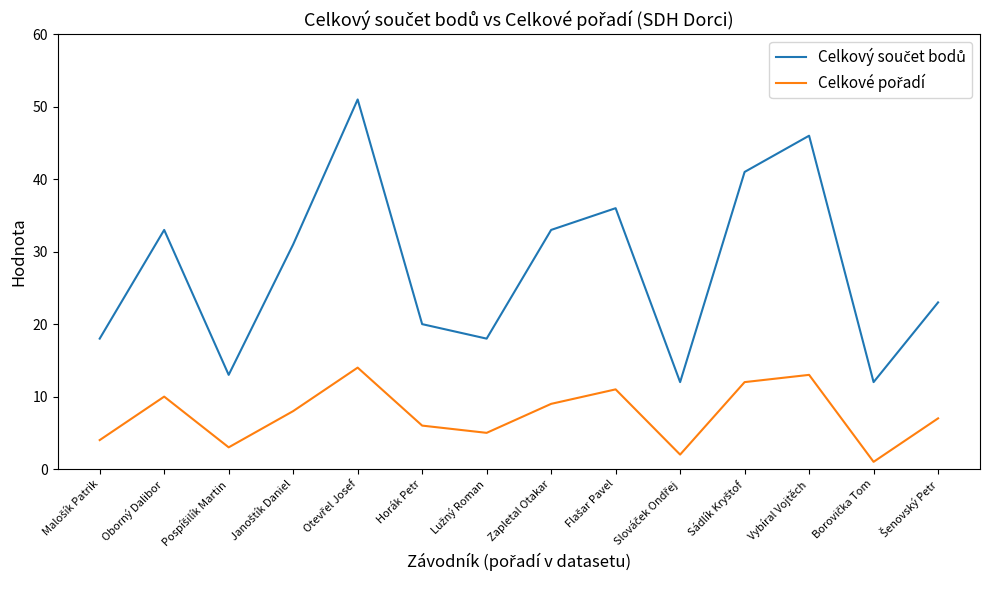

What is the total value across all series at Vybíral Vojtěch?

59